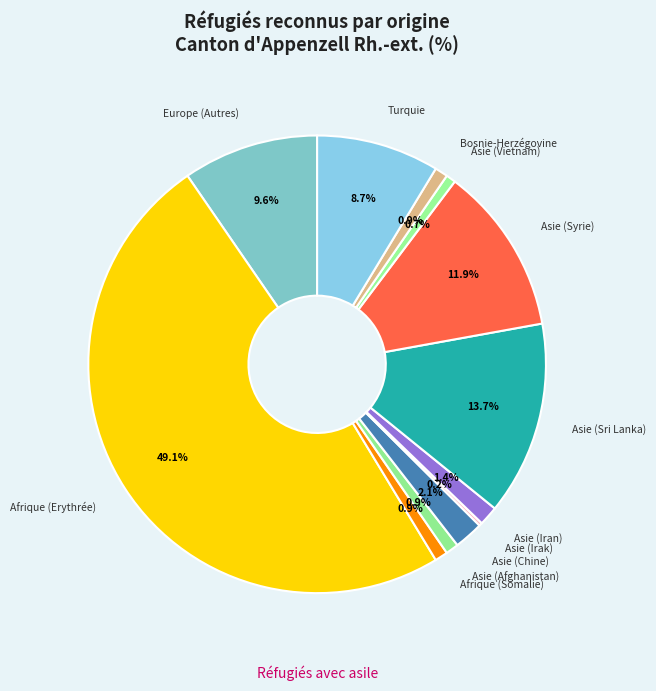

How many segments does this pie chart have?

12